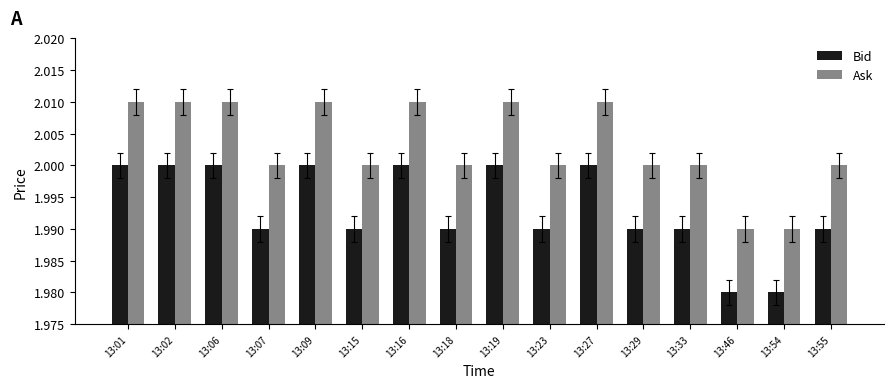

Rank the series by their maximum value, from lowest to highest.

Bid, Ask